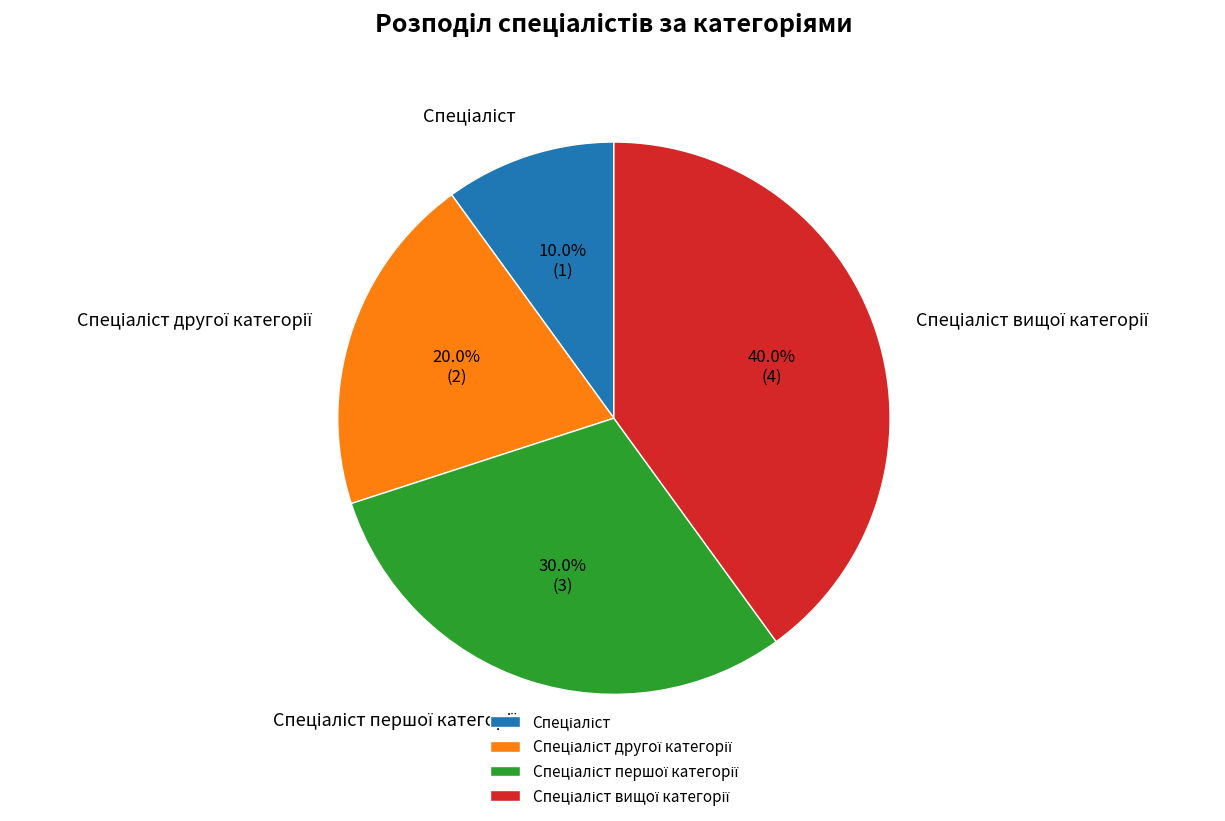

Does any single category account for the majority?

No